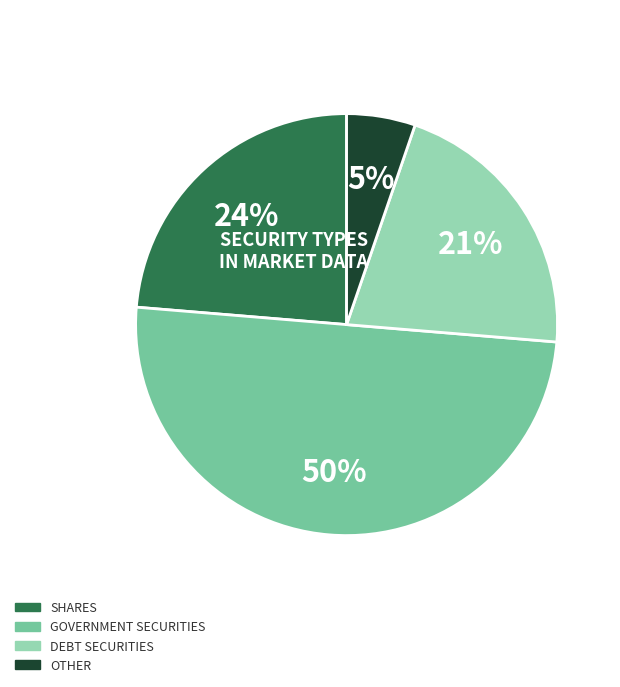

To the nearest percent, what is the difference between the largest and smallest slice percentages?

45%